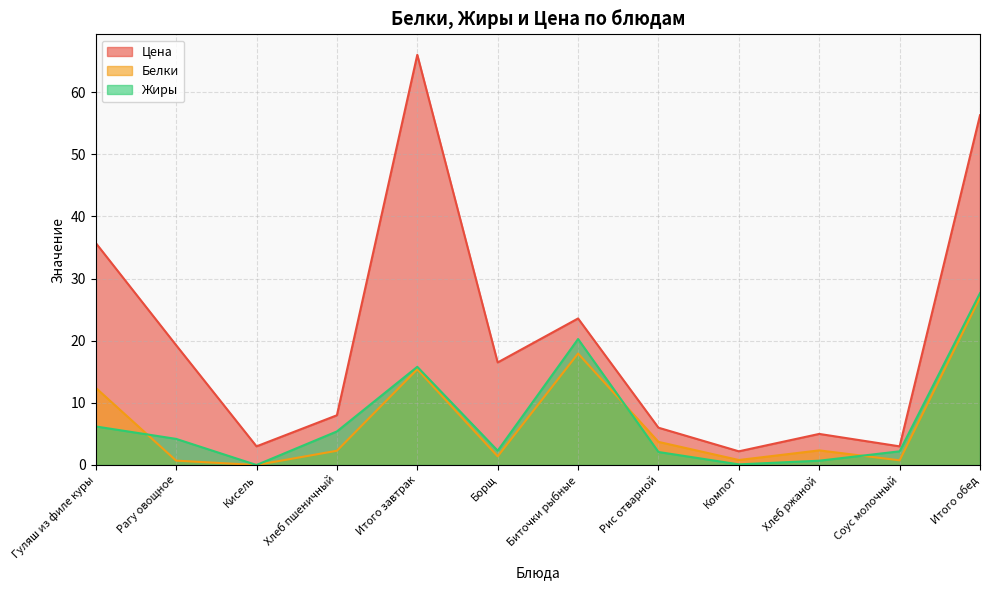

How many lines are shown in the chart?

3